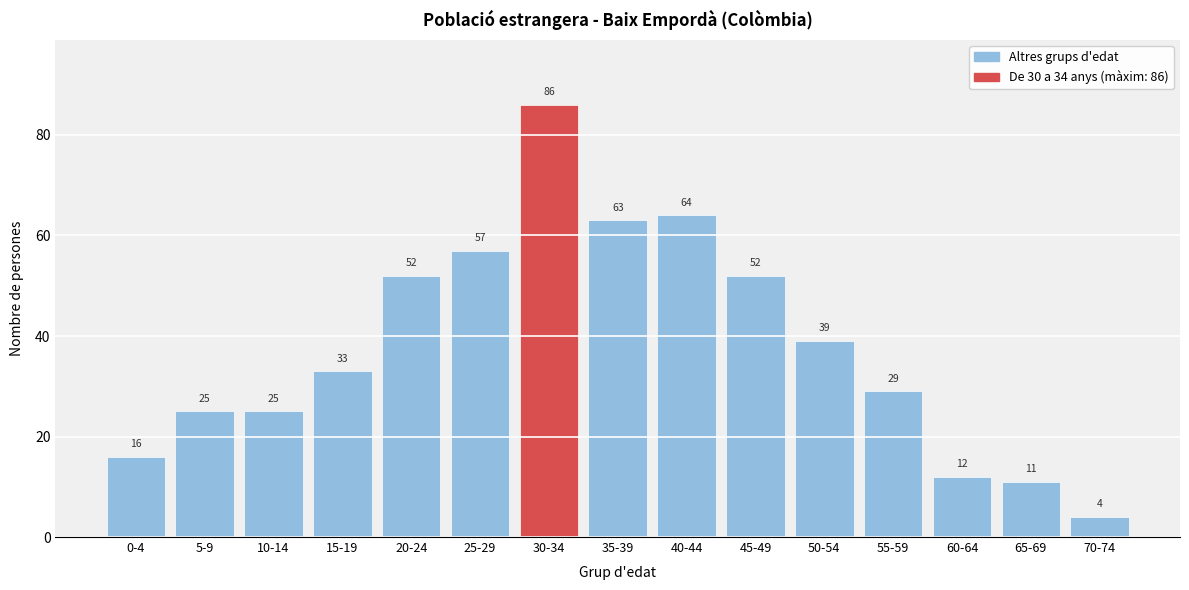

Reading left to right, extract all data points from this chart.

0-4=16	5-9=25	10-14=25	15-19=33	20-24=52	25-29=57	30-34=86	35-39=63	40-44=64	45-49=52	50-54=39	55-59=29	60-64=12	65-69=11	70-74=4